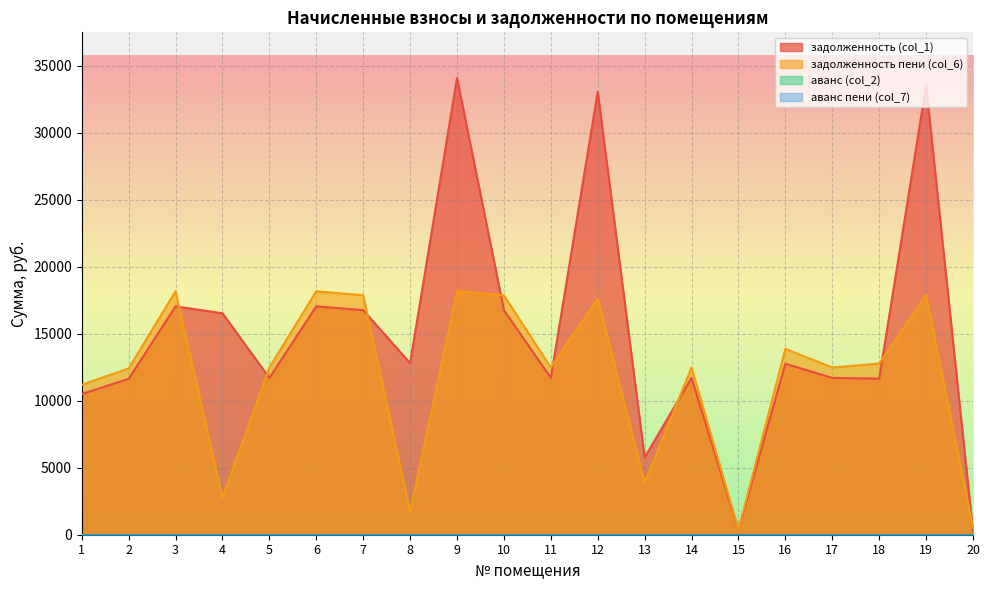

True or false: задолженность пени (col_6) and задолженность (col_1) cross at least once.

True